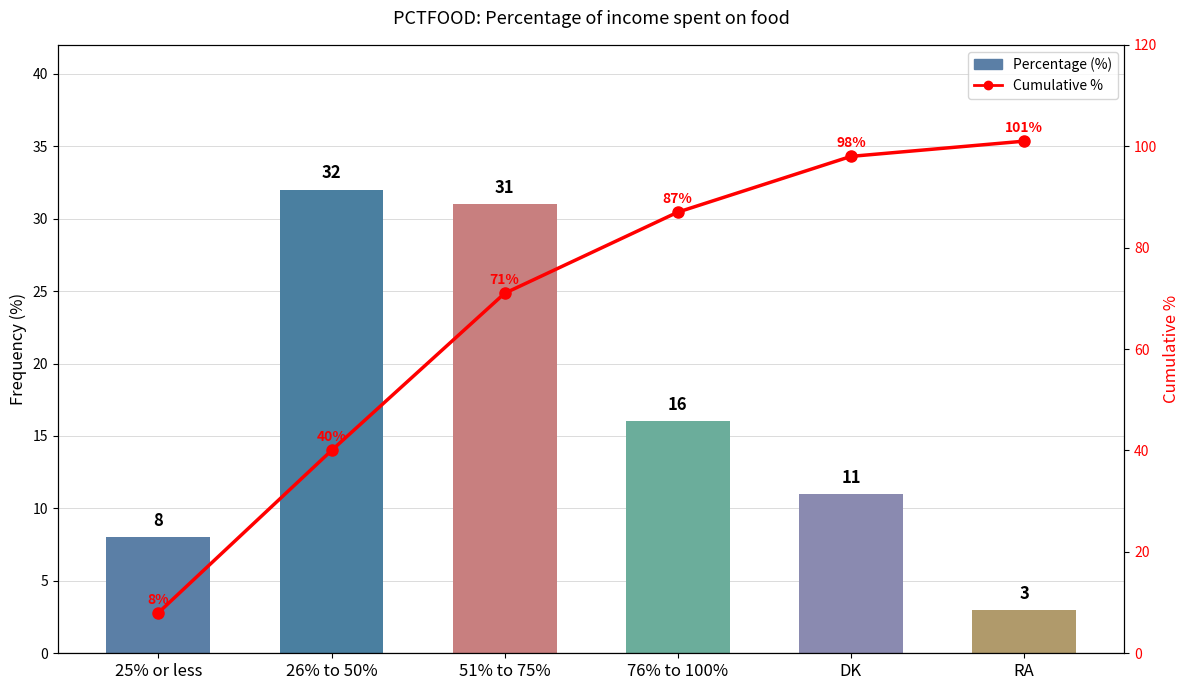

What is the difference between the maximum and minimum values in the Cumulative % series?

93